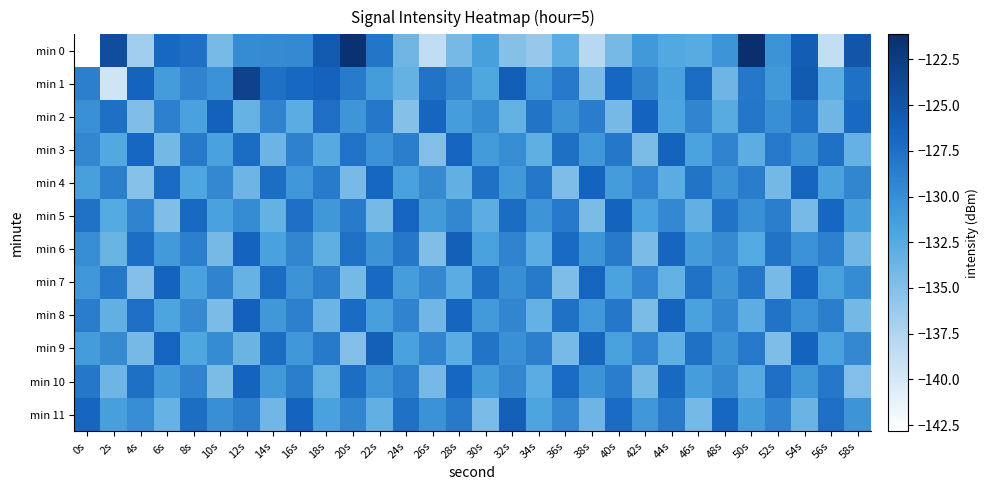

At which category is the sum across all series the highest?

54s